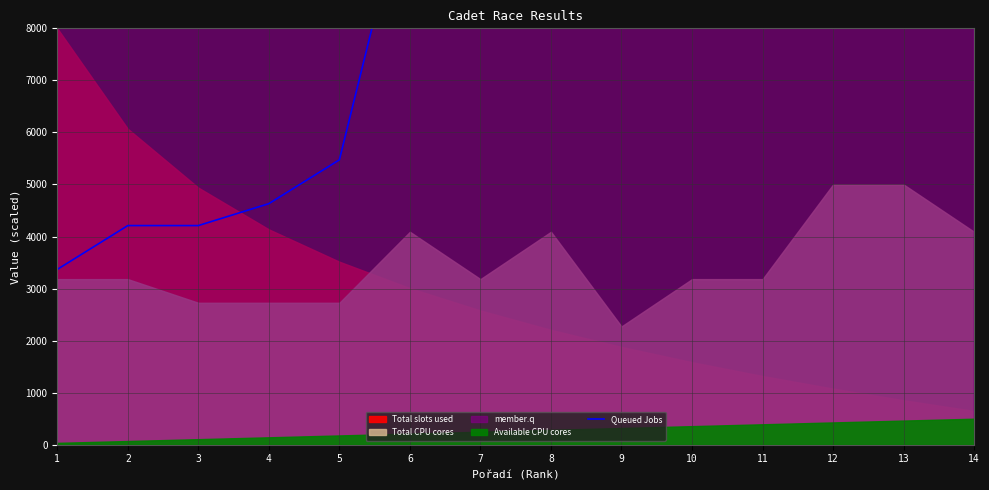

What is the value of the 14th point from the left?

24000.0